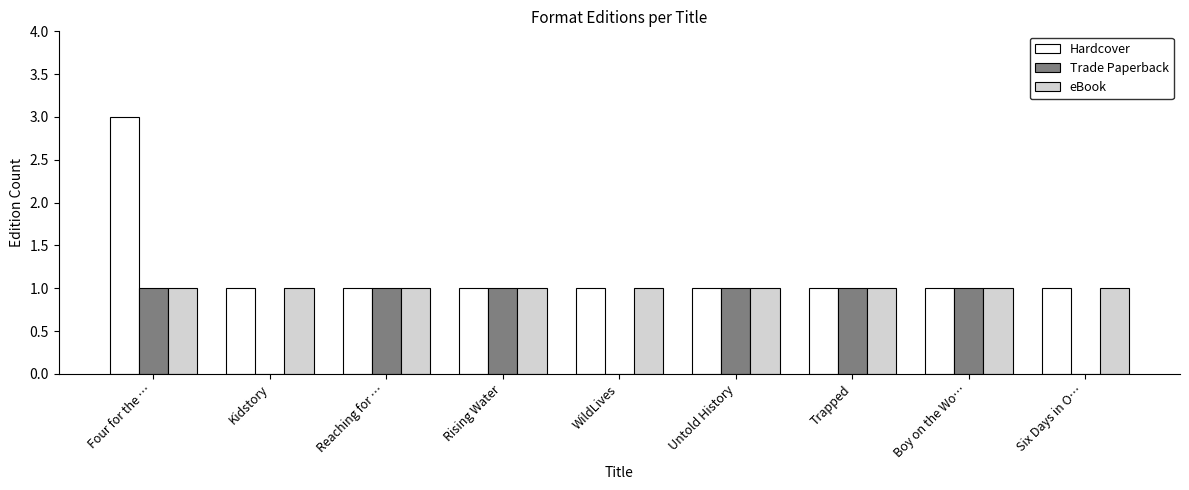

Are the bars horizontal?

No